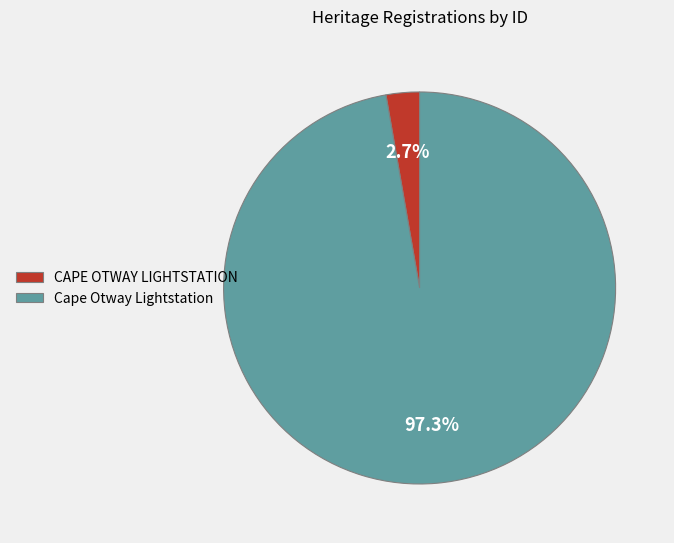

To the nearest percent, what is the difference between the CAPE OTWAY LIGHTSTATION and Cape Otway Lightstation slice percentages?

95%